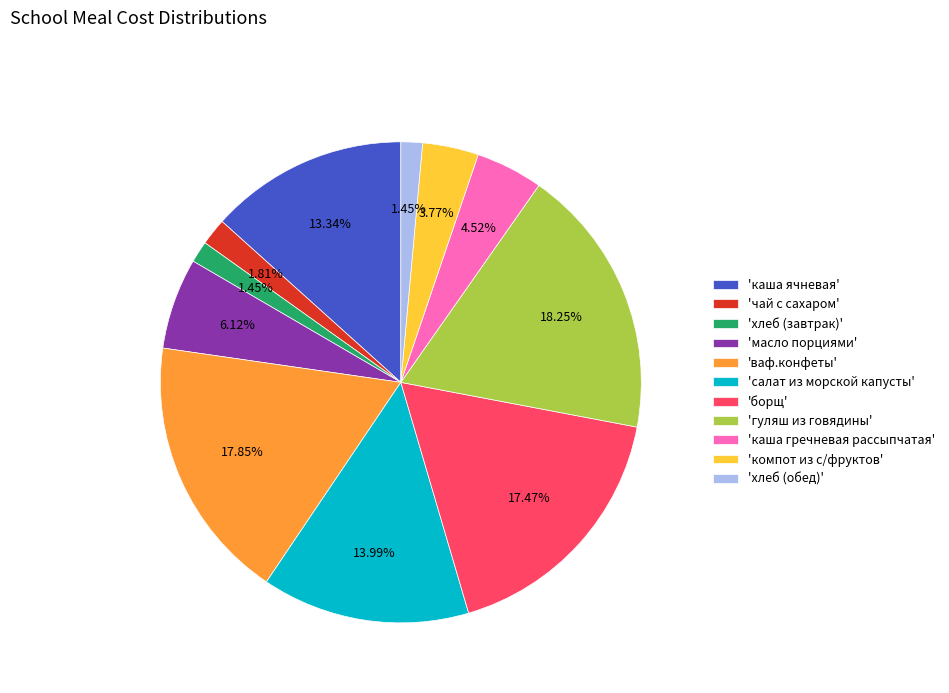

Is there any slice that represents more than half of the pie?

No